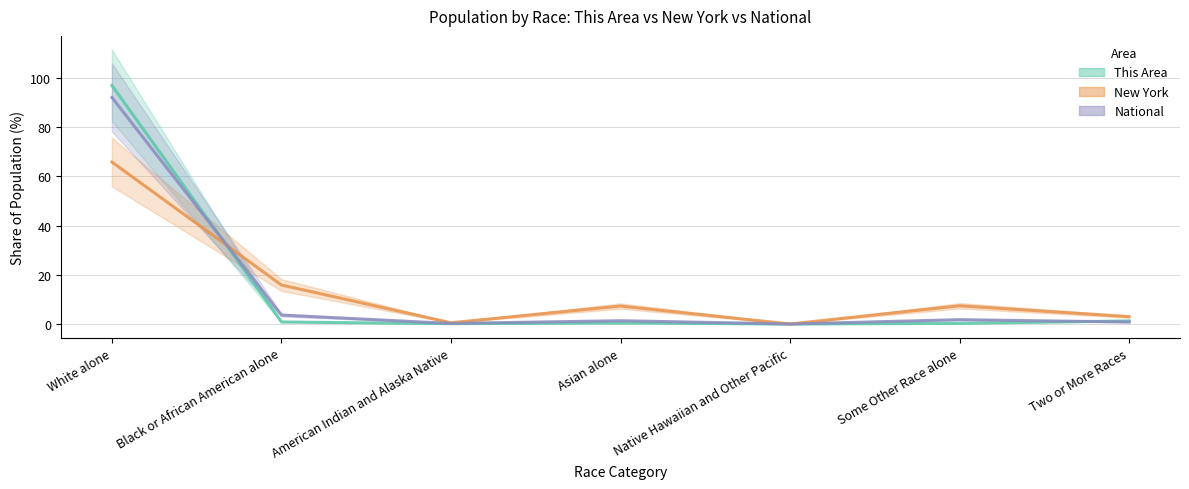

How many times do National and New York cross each other?

3